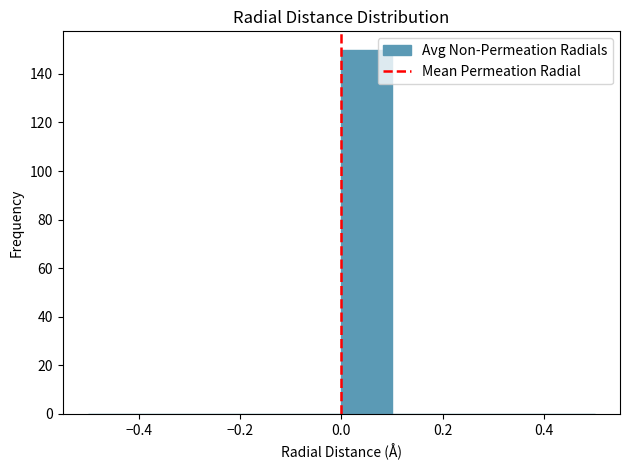

Reading left to right, list every bar in this chart as the range it spans on the x-axis followed by its height. The values are not printed on the chart, so give them approximately, as read against the axis.

-0.5 to -0.4: 0
-0.4 to -0.3: 0
-0.3 to -0.2: 0
-0.2 to -0.1: 0
-0.1 to 0.0: 0
0.0 to 0.1: 150
0.1 to 0.2: 0
0.2 to 0.3: 0
0.3 to 0.4: 0
0.4 to 0.5: 0